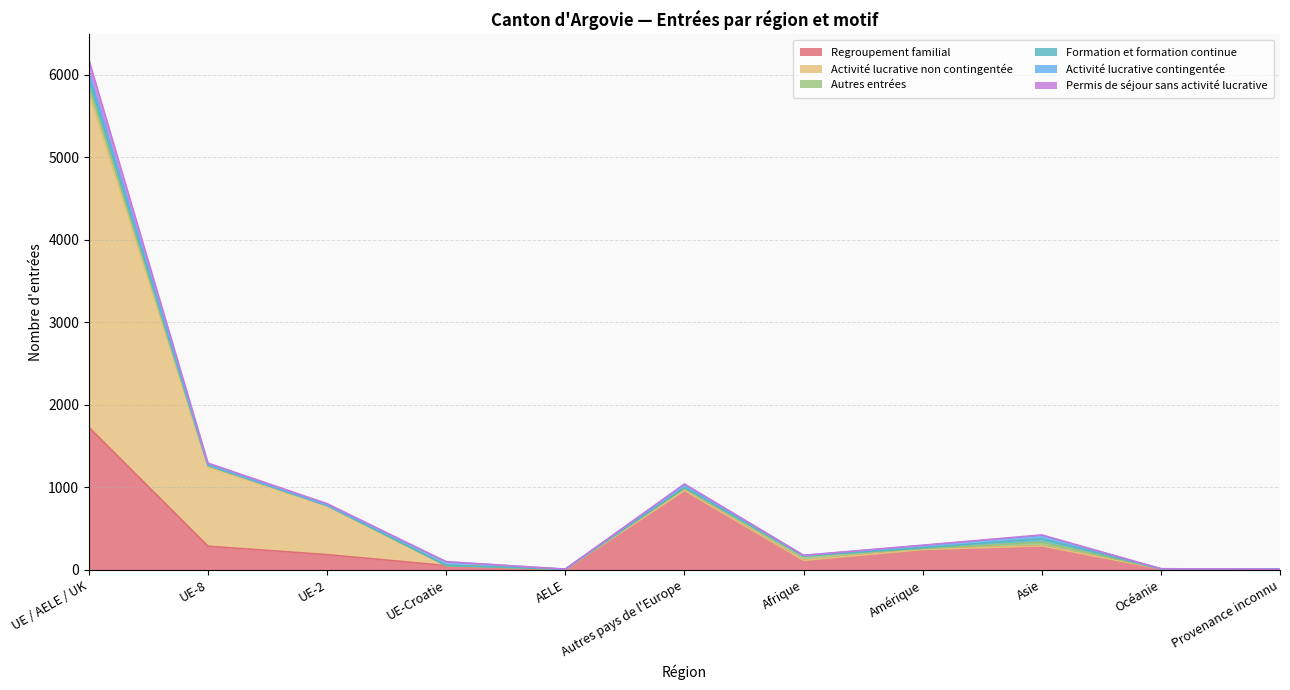

Which category has the highest value in the Regroupement familial series?

UE / AELE / UK